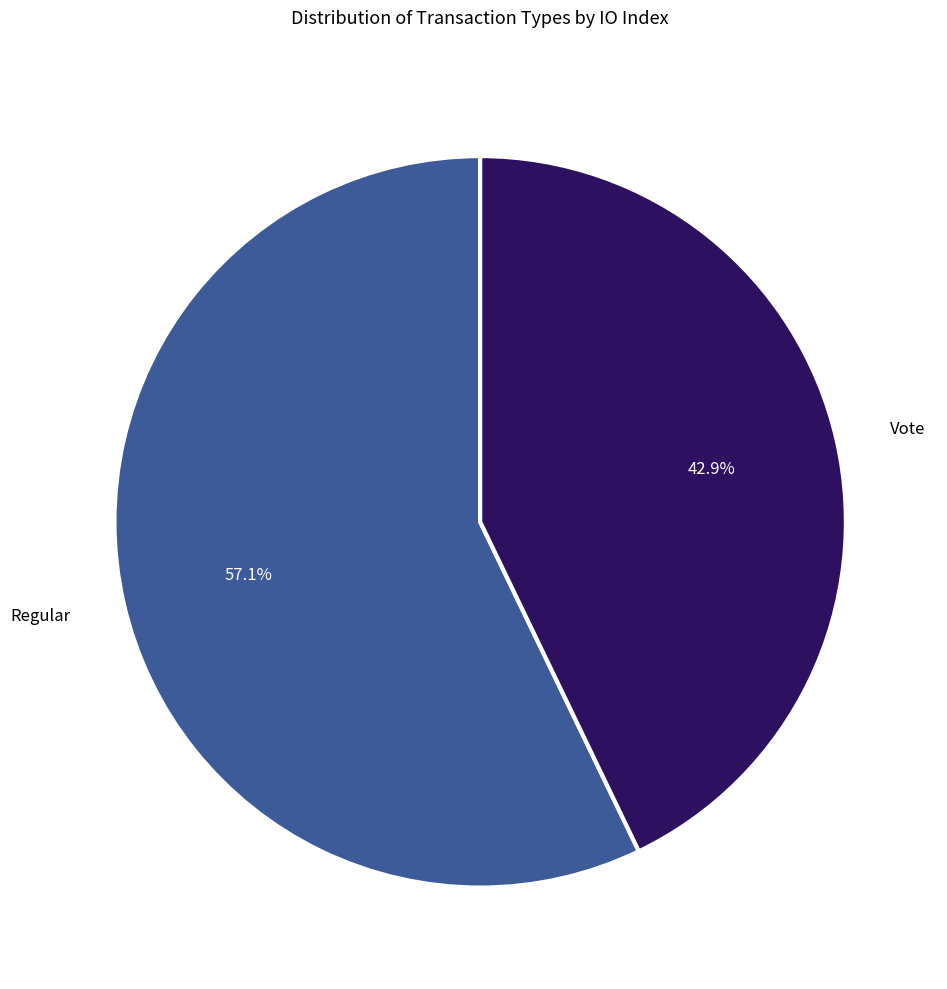

To the nearest percent, what is the difference between the largest and smallest slice percentages?

14%